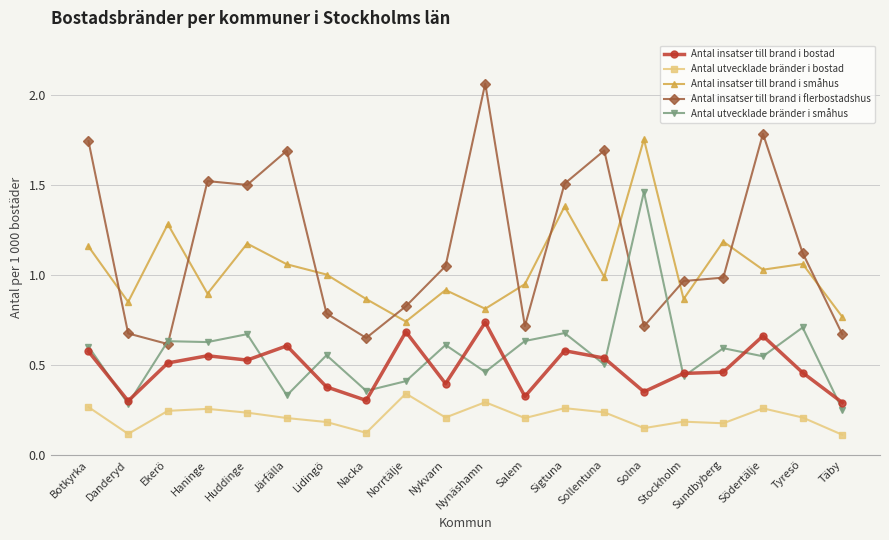

At which category does Antal insatser till brand i bostad reach its first local valley?

Danderyd